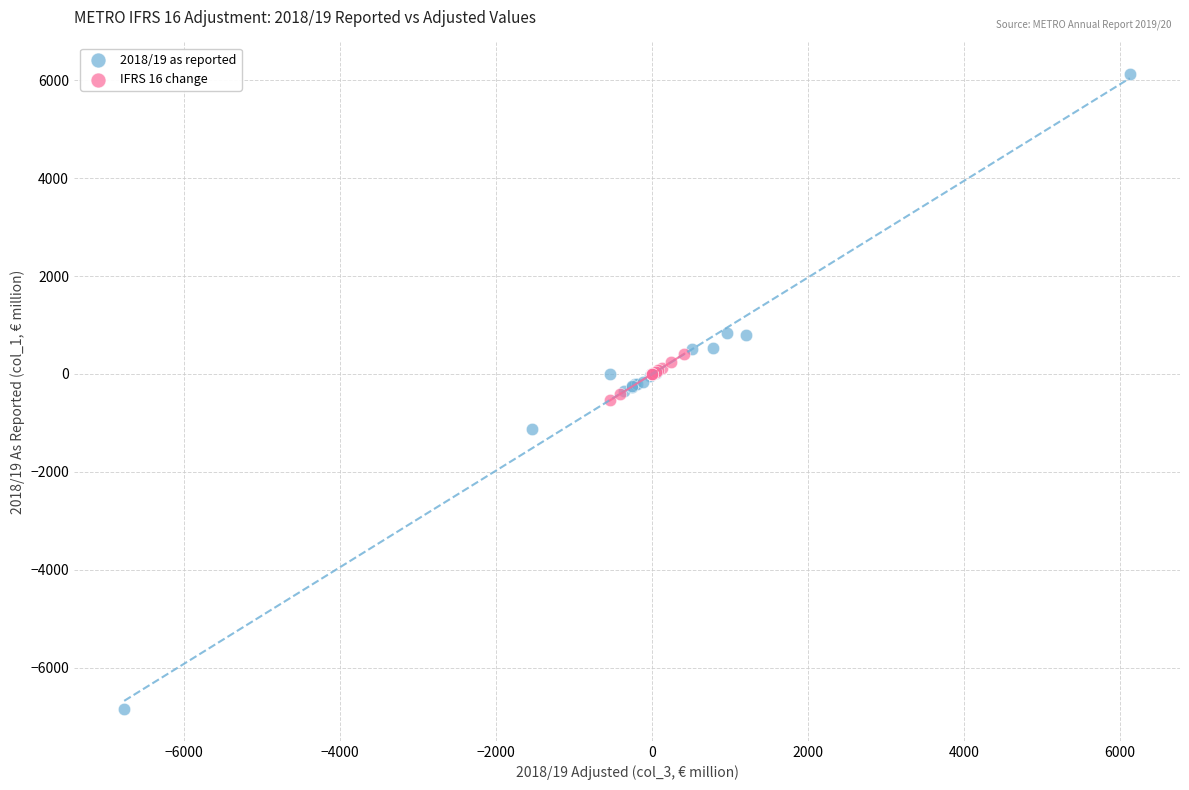

What are all the series names shown in the legend?

2018/19 as reported, IFRS 16 change